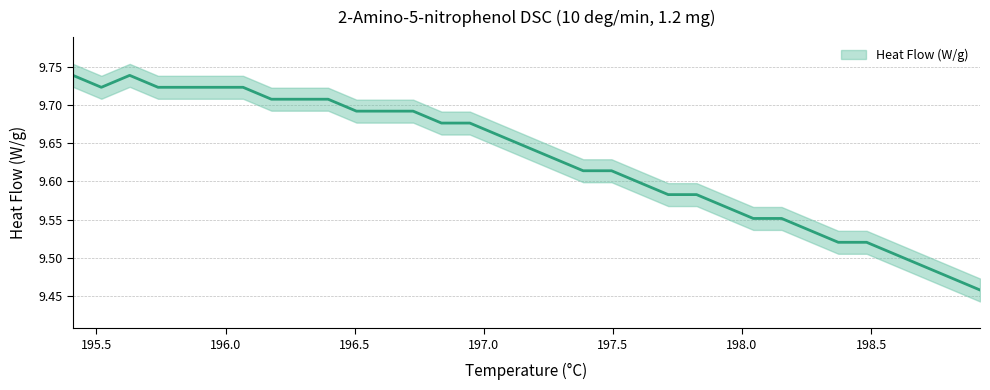

The chart shows a value of 4.3 at 14. True or false?

False